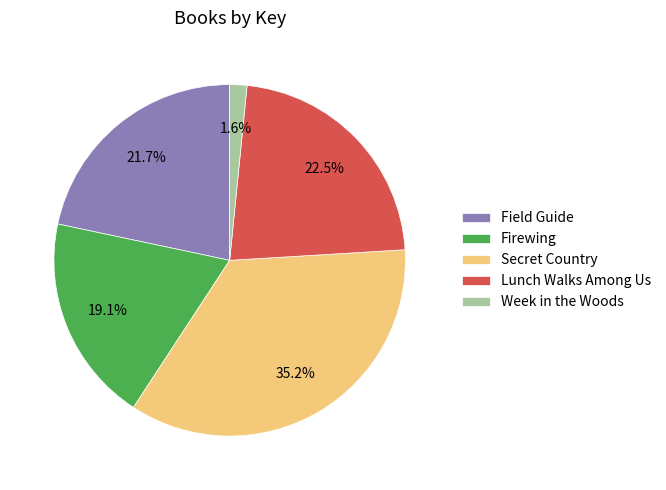

How many slices are in this pie chart?

5